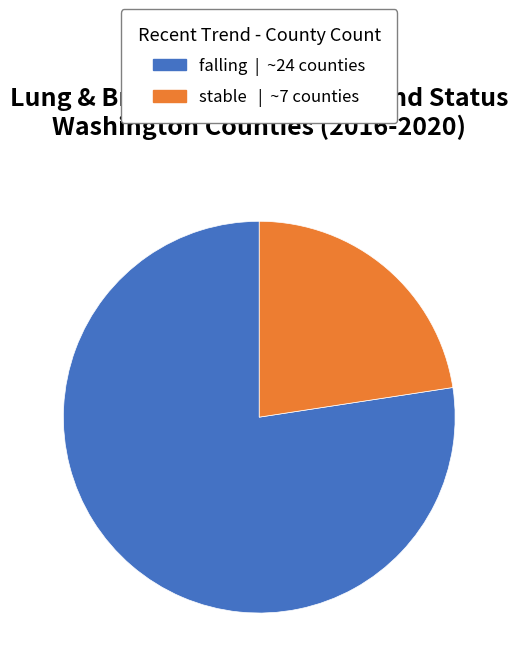

Between falling and stable, which is larger?

falling